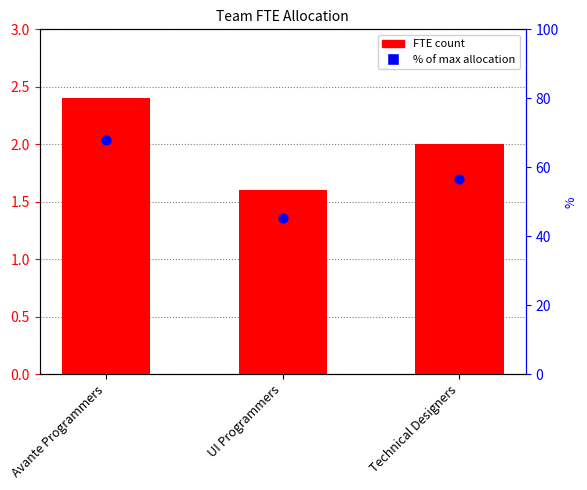

Between Avante Programmers and Technical Designers, which is larger?

Avante Programmers